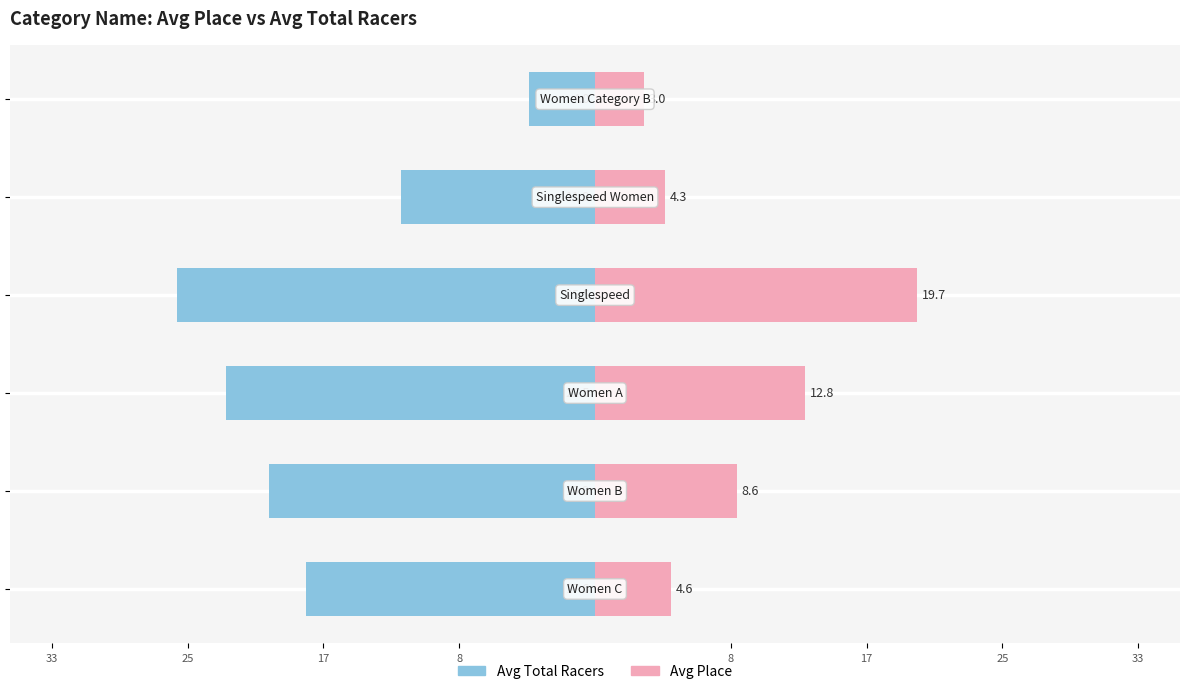

The Avg Place series shows 3.0 at 17. True or false?

True